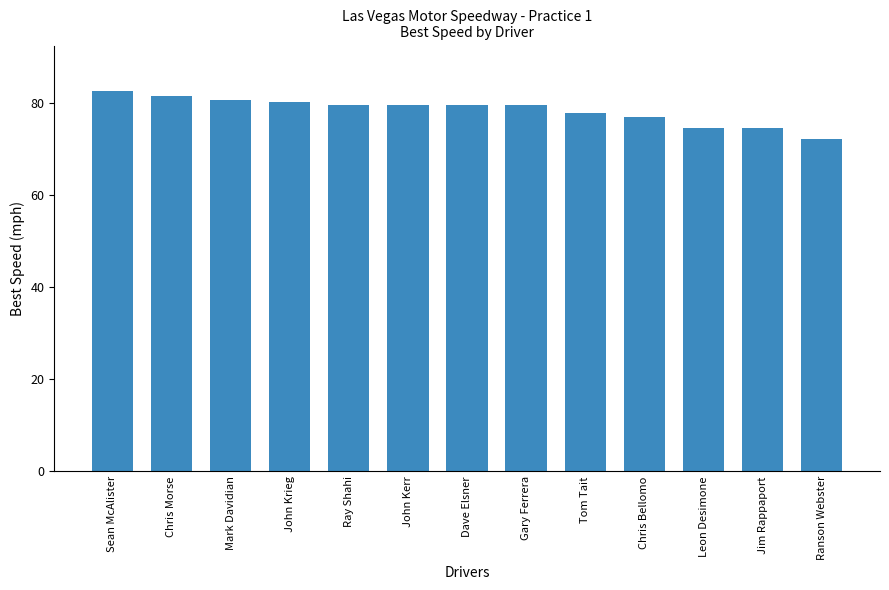

What is the average value?

78.5